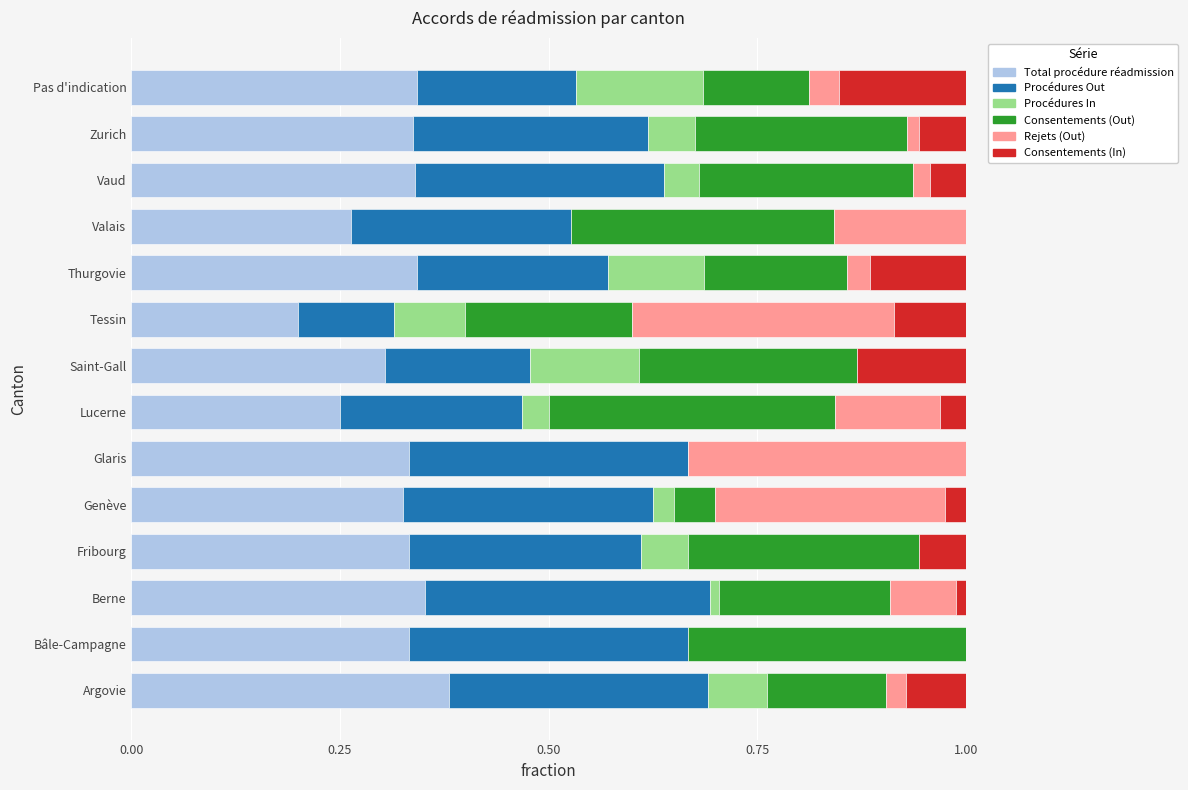

How many distinct data groups are displayed?

6